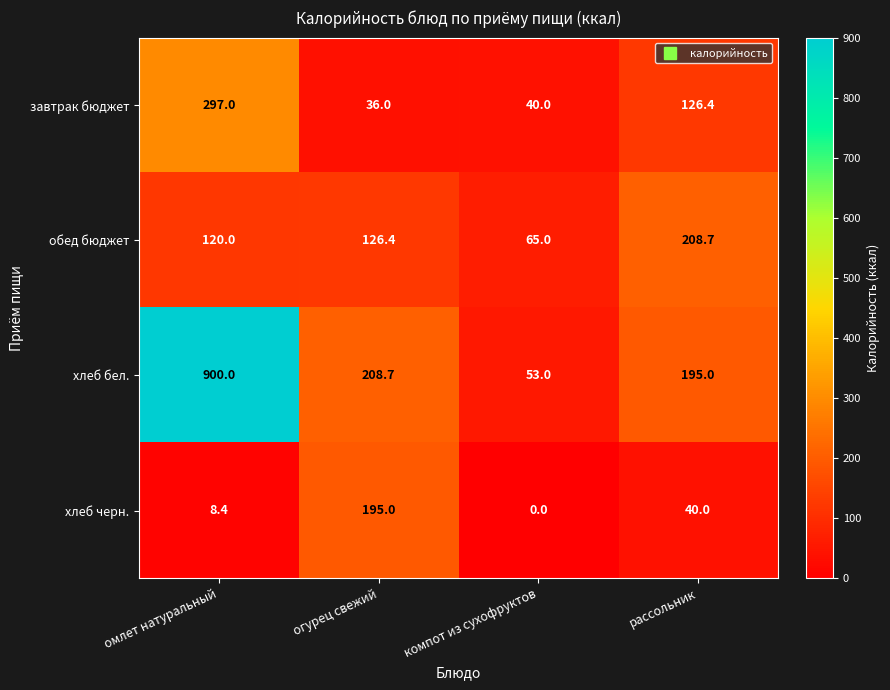

The value of хлеб бел. at огурец свежий is 109.3. True or false?

False